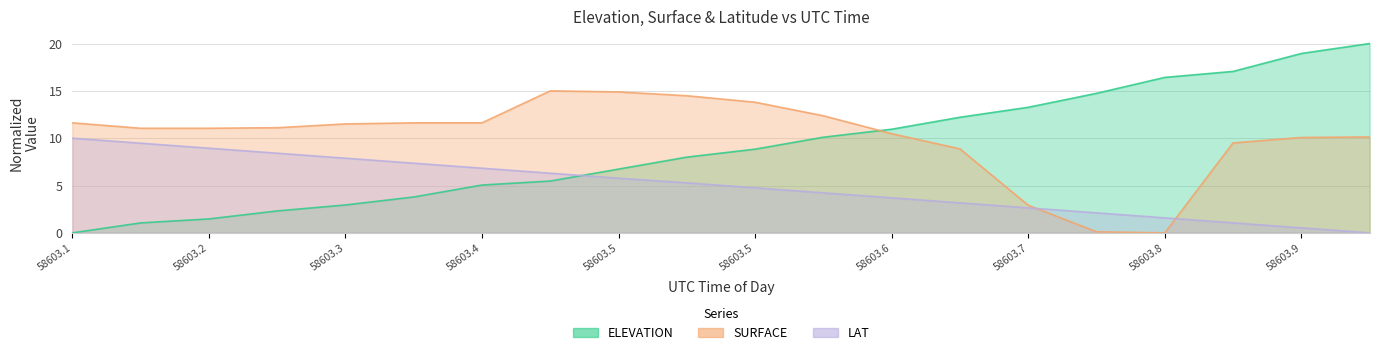

Rank the series by their average value, from lowest to highest.

LAT, ELEVATION, SURFACE